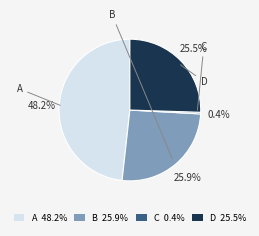

Combined, what portion of the pie is D 25.5% and C 0.4%?

25.9%